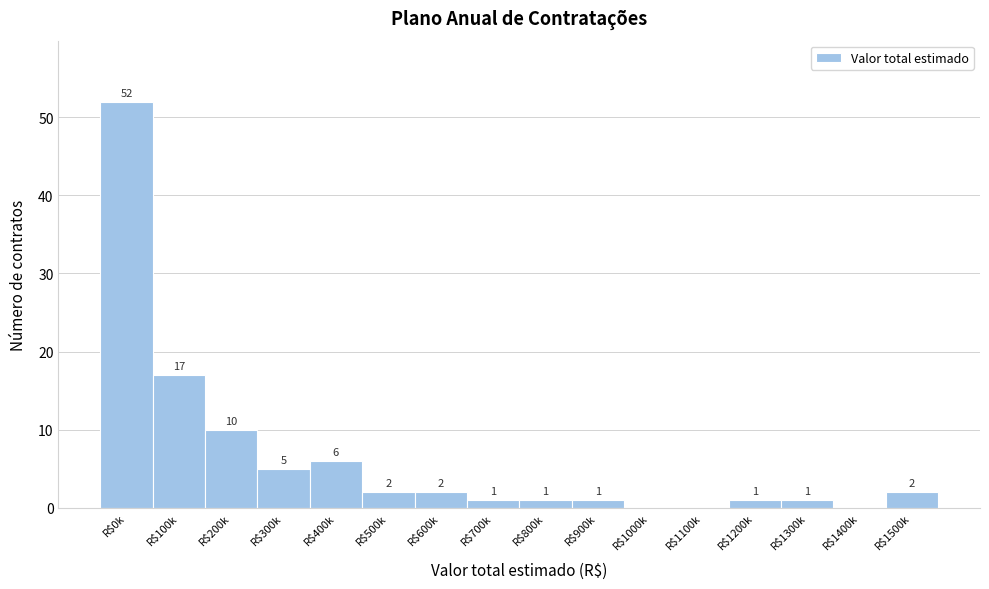

Is it true that the value at R$200k is 10?

True